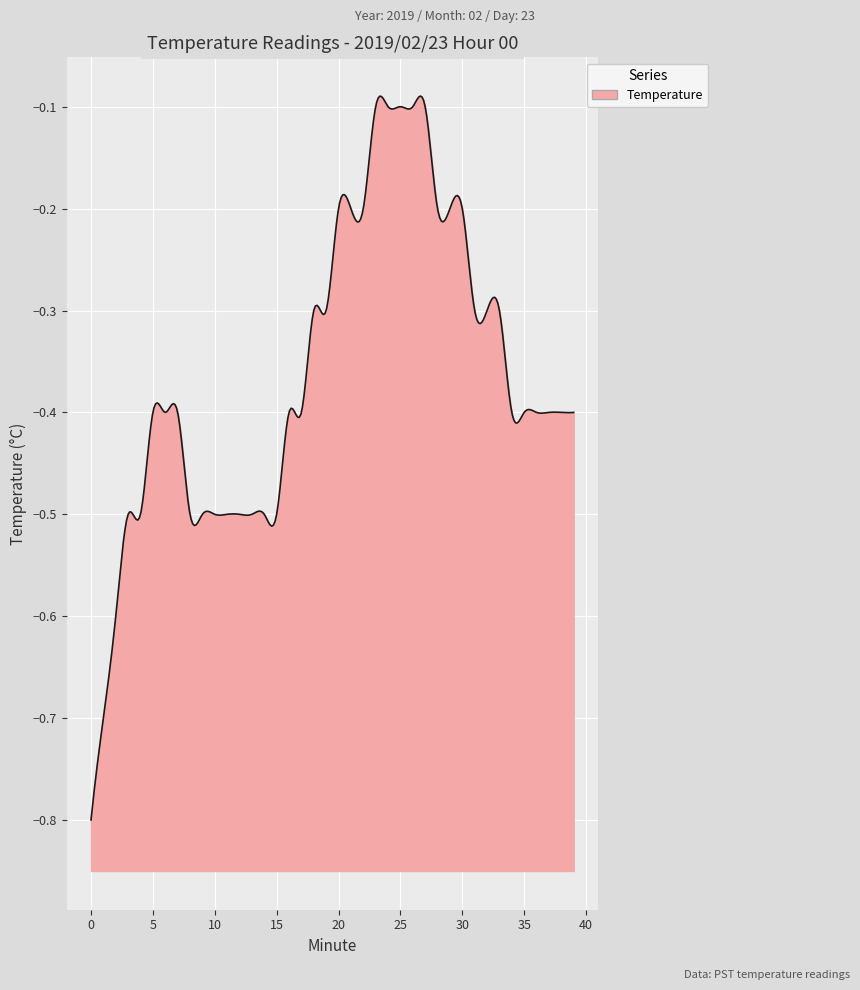

How many lines are shown in the chart?

1